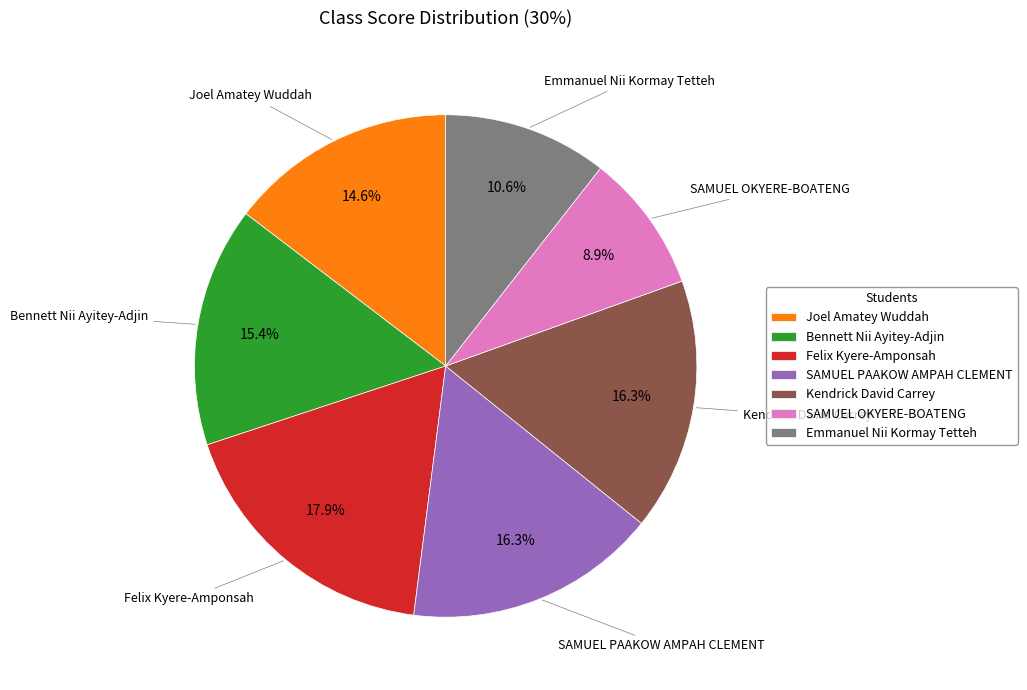

Approximately how many times larger is the value at Kendrick David Carrey compared to Felix Kyere-Amponsah?

0.9